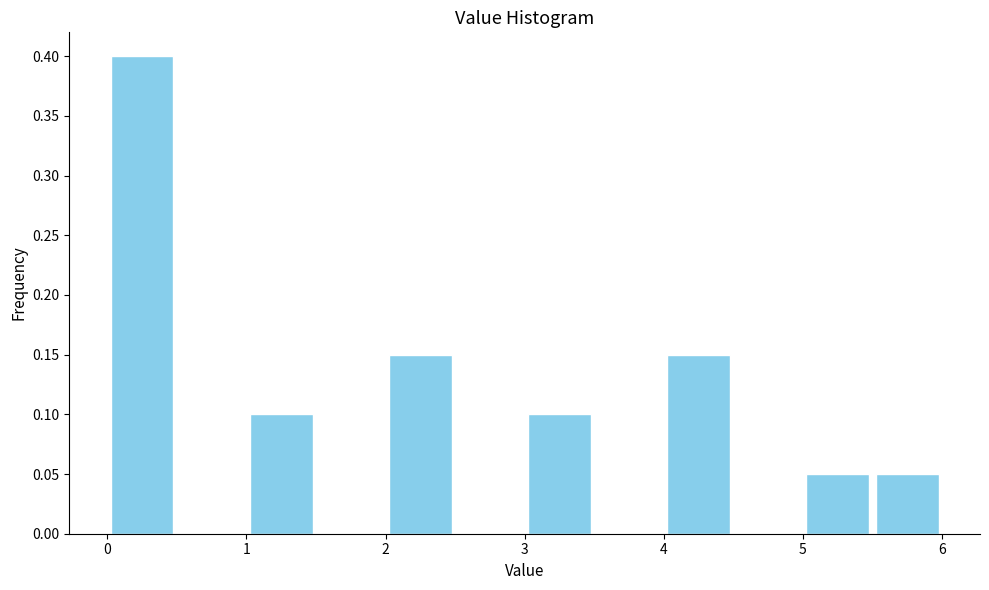

Over which range of the x-axis is the bar tallest?

0.0 to 0.5